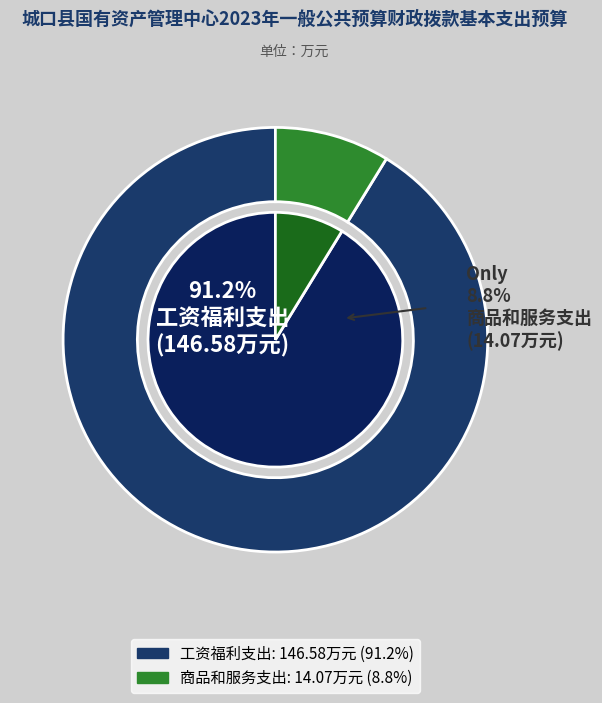

Which slice is the smallest?

商品和服务支出